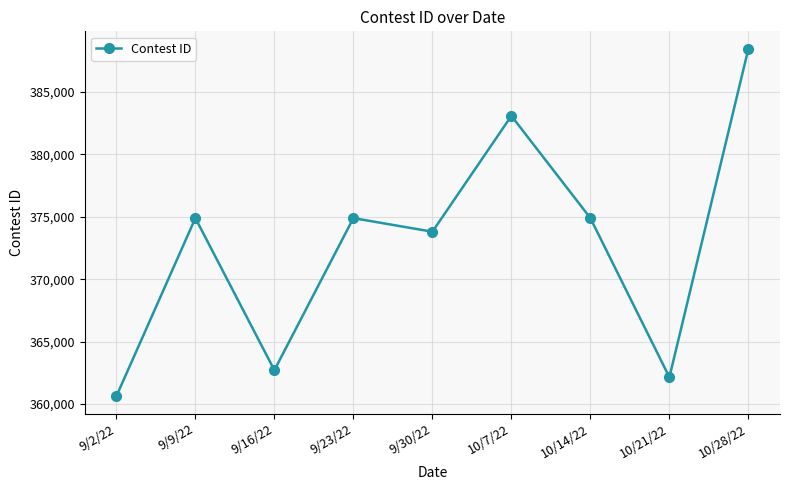

The chart shows a value of 362712 at 9/16/22. True or false?

True